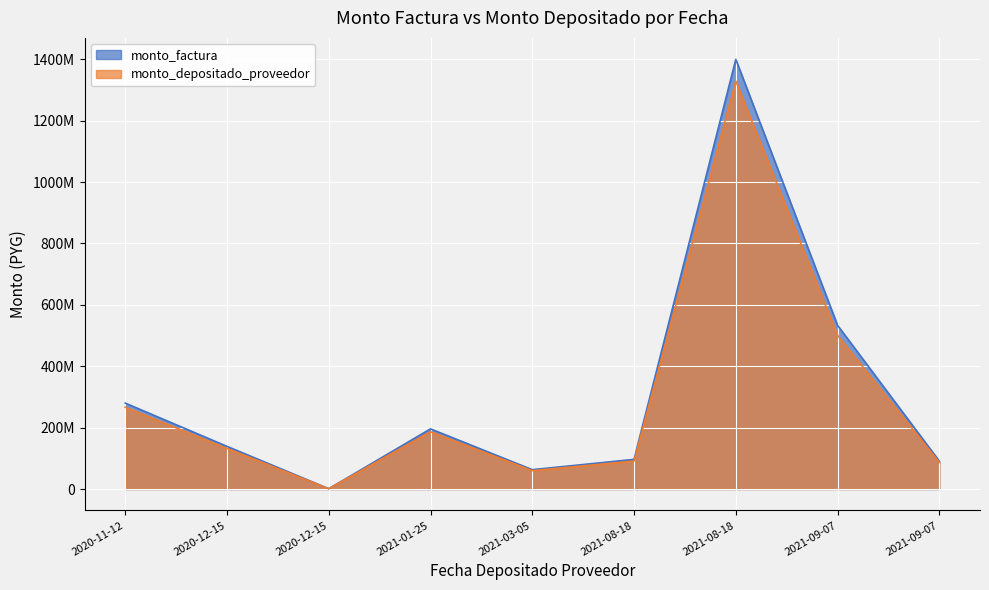

Reading left to right, transcribe all the data shown in this chart.

monto_factura: 279900000	138950000	1000000	195930000	62977500	96565500	1399500000	533209500	90967500
monto_depositado_proveedor: 266506119	132201647	953448	186808992	59730859	91056208	1328891893	500602469	86732746